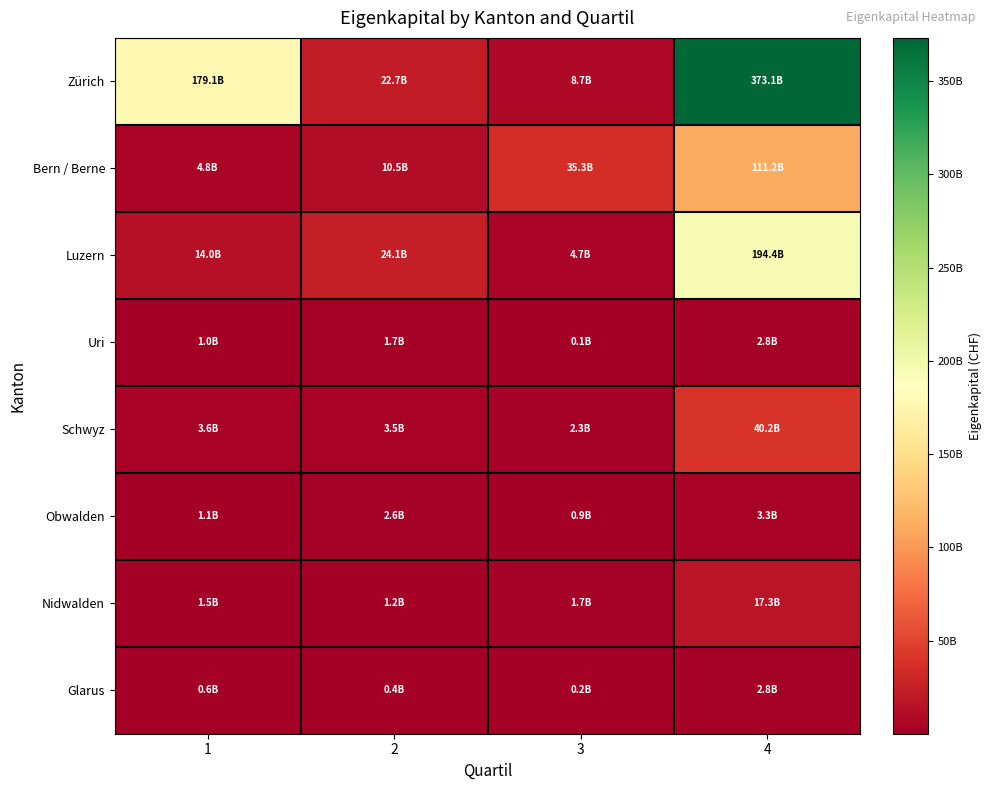

What is the spread (max minus min) of values at 4?

370316708000